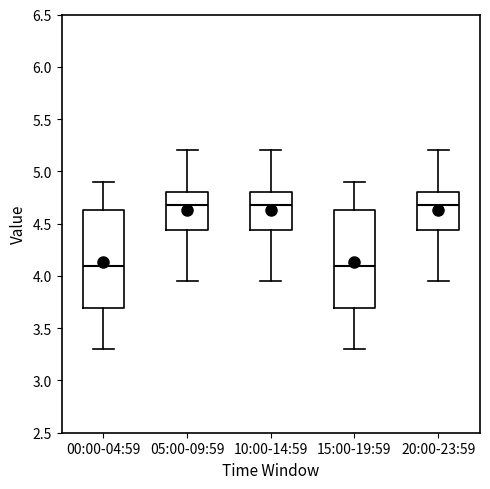

Where does the median line of the box for 10:00-14:59 sit on the y-axis? The values are not printed on the chart, so give them approximately, as read against the axis.

4.70